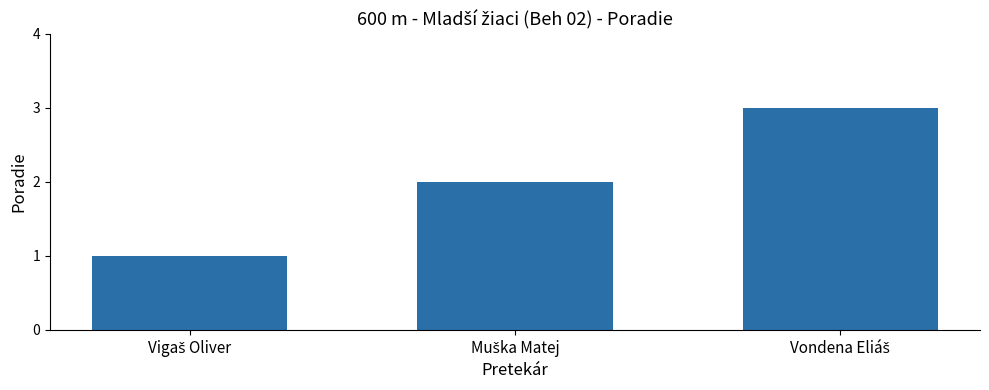

What is the sum of all values?

6